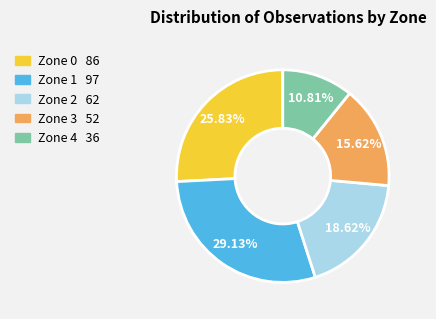

To the nearest percent, what is the difference between the largest and smallest slice percentages?

18%